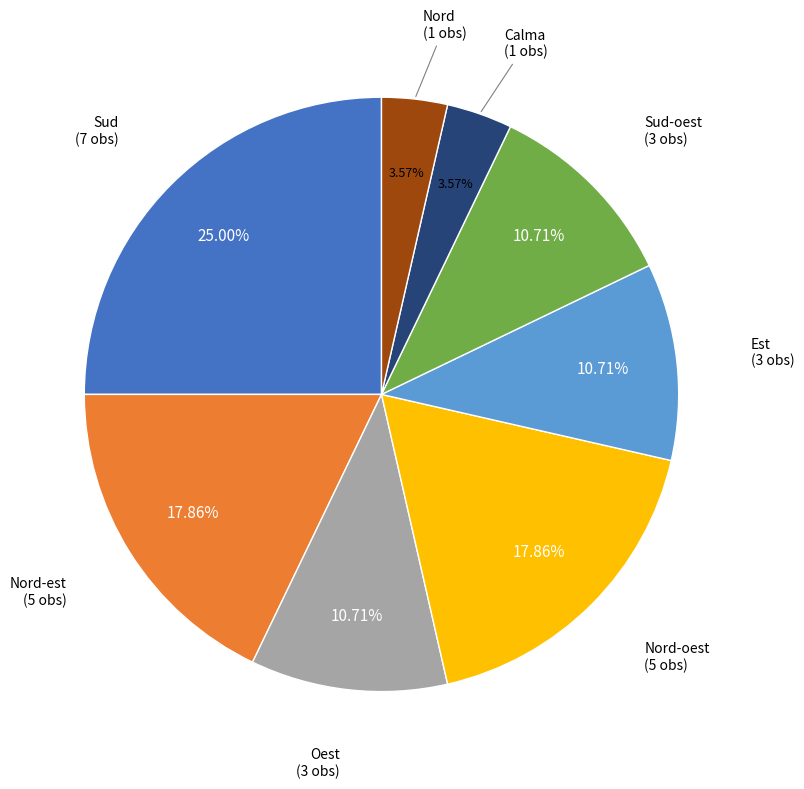

Does any single category account for the majority?

No